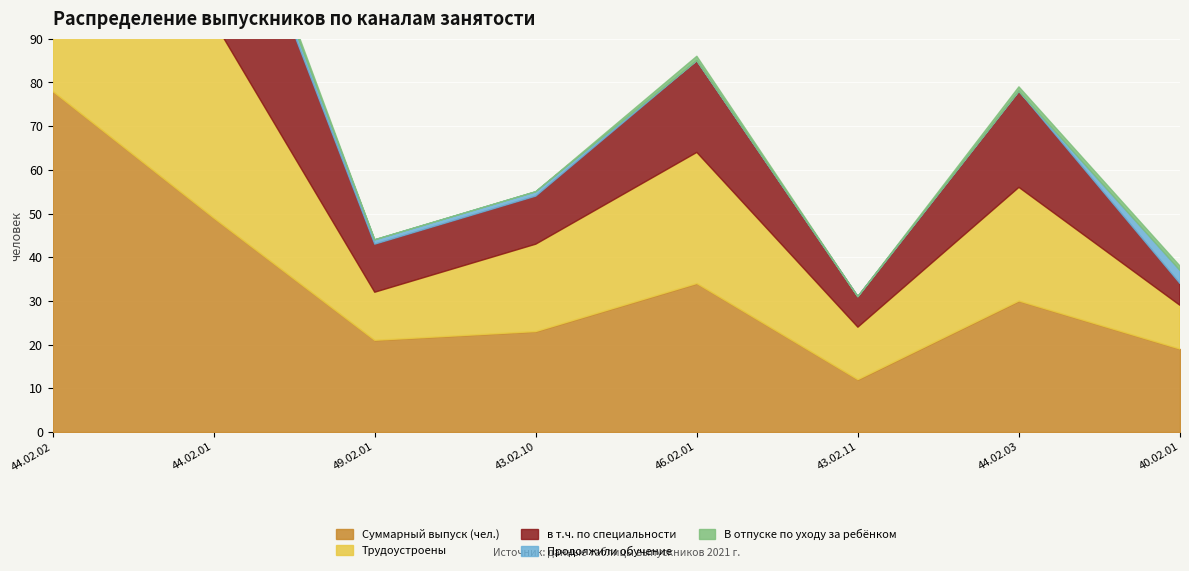

Reading left to right, transcribe all the data shown in this chart.

Суммарный выпуск (чел.): 44.02.02=78	44.02.01=49	49.02.01=21	43.02.10=23	46.02.01=34	43.02.11=12	44.02.03=30	40.02.01=19
Трудоустроены: 44.02.02=72	44.02.01=45	49.02.01=11	43.02.10=20	46.02.01=30	43.02.11=12	44.02.03=26	40.02.01=10
в т.ч. по специальности: 44.02.02=72	44.02.01=45	49.02.01=11	43.02.10=11	46.02.01=21	43.02.11=7	44.02.03=22	40.02.01=5
Продолжили обучение: 44.02.02=4	44.02.01=2	49.02.01=1	43.02.10=1	46.02.01=0	43.02.11=0	44.02.03=0	40.02.01=3
В отпуске по уходу за ребёнком: 44.02.02=1	44.02.01=2	49.02.01=0	43.02.10=0	46.02.01=1	43.02.11=0	44.02.03=1	40.02.01=1